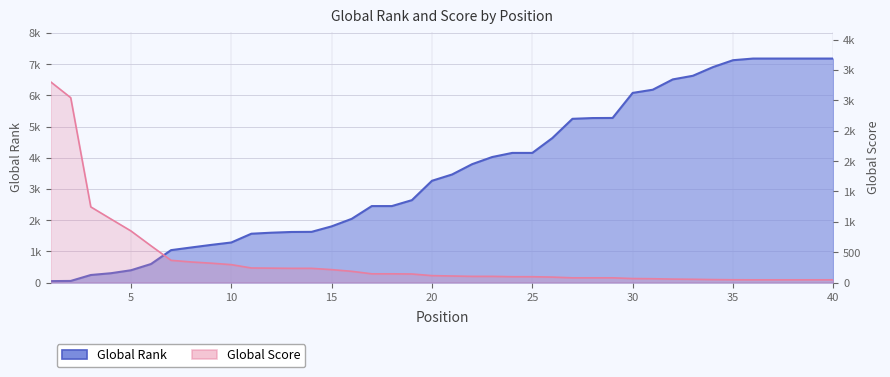

At which category is the sum across all series the highest?

36